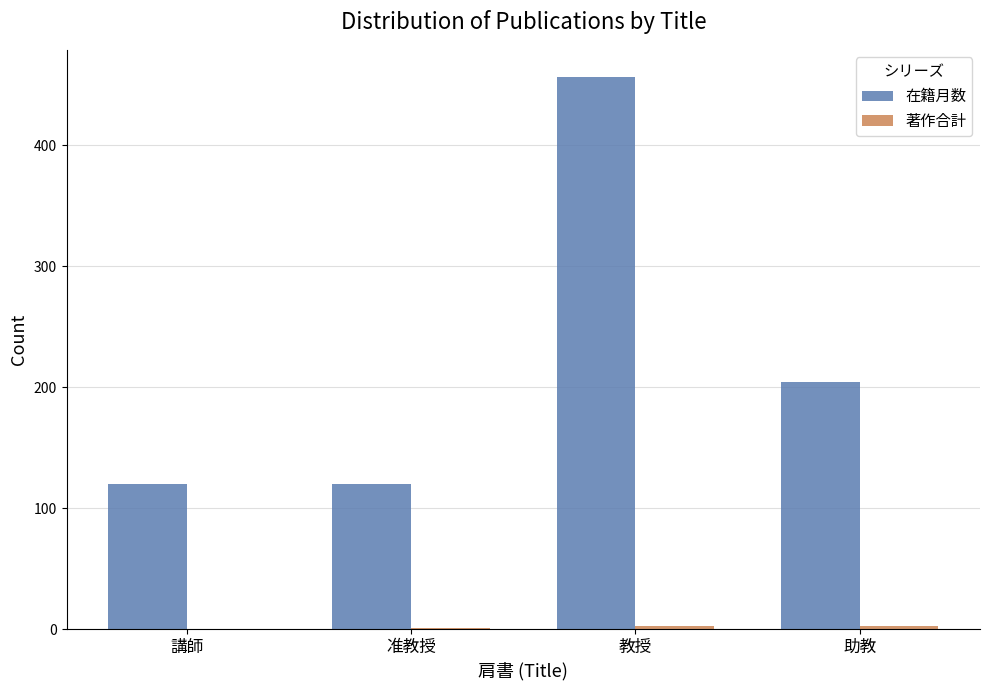

Which series changed the most between 准教授 and 教授?

在籍月数